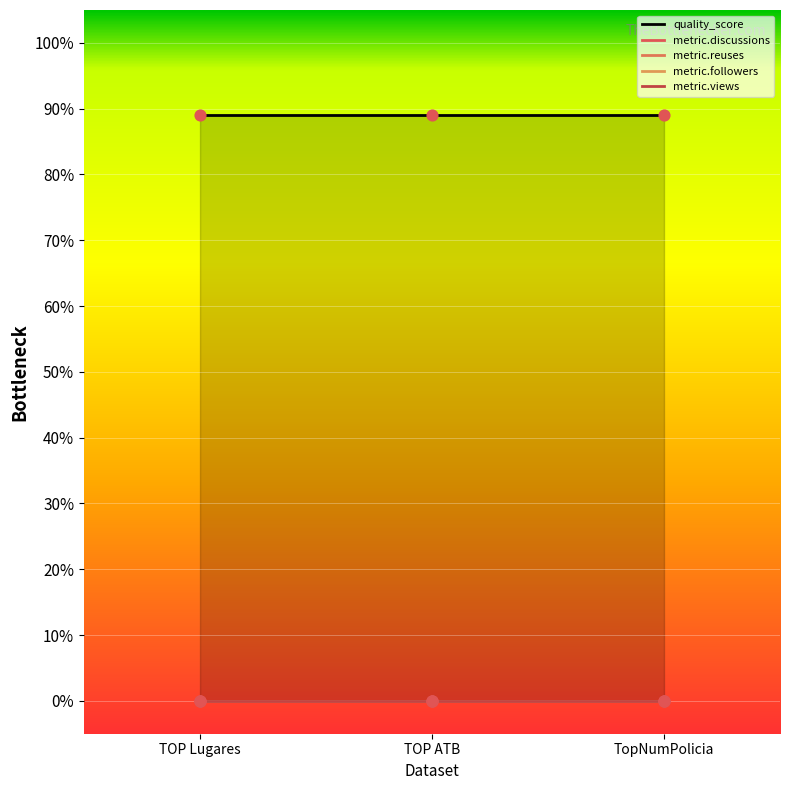

What are all the series names shown in the legend?

quality_score, metric.discussions, metric.reuses, metric.followers, metric.views